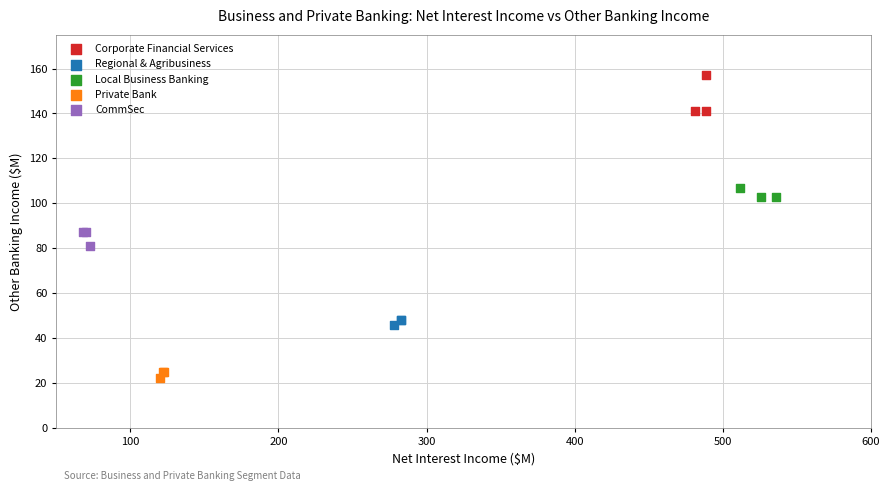

Which series reaches the minimum Y coordinate?

Private Bank